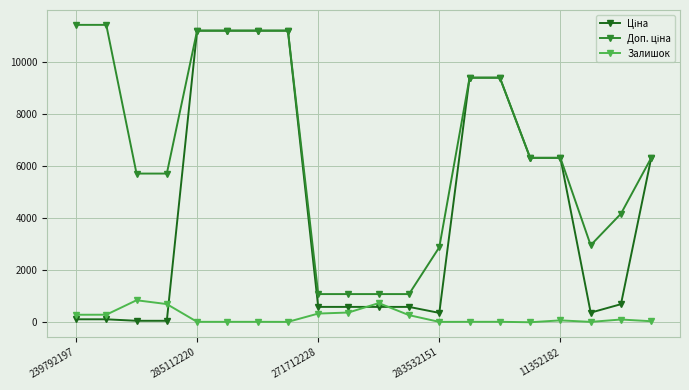

True or false: Залишок has more than 1 points higher than both neighbors.

True